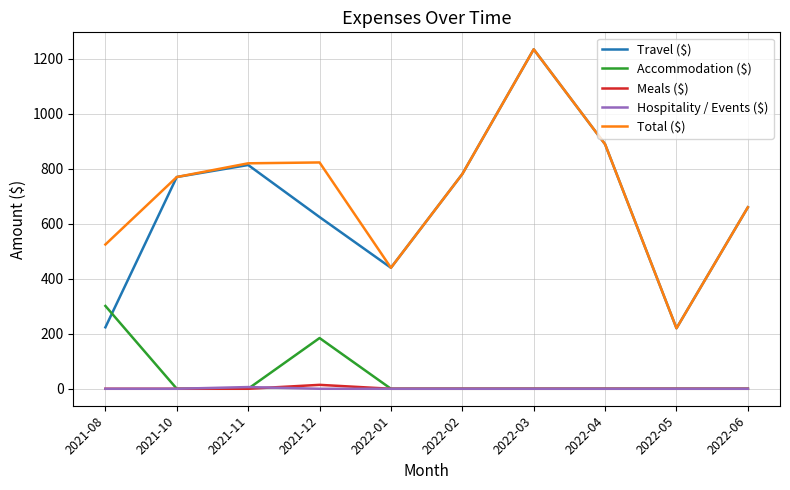

What is the spread (max minus min) of values at 2022-04?

889.1